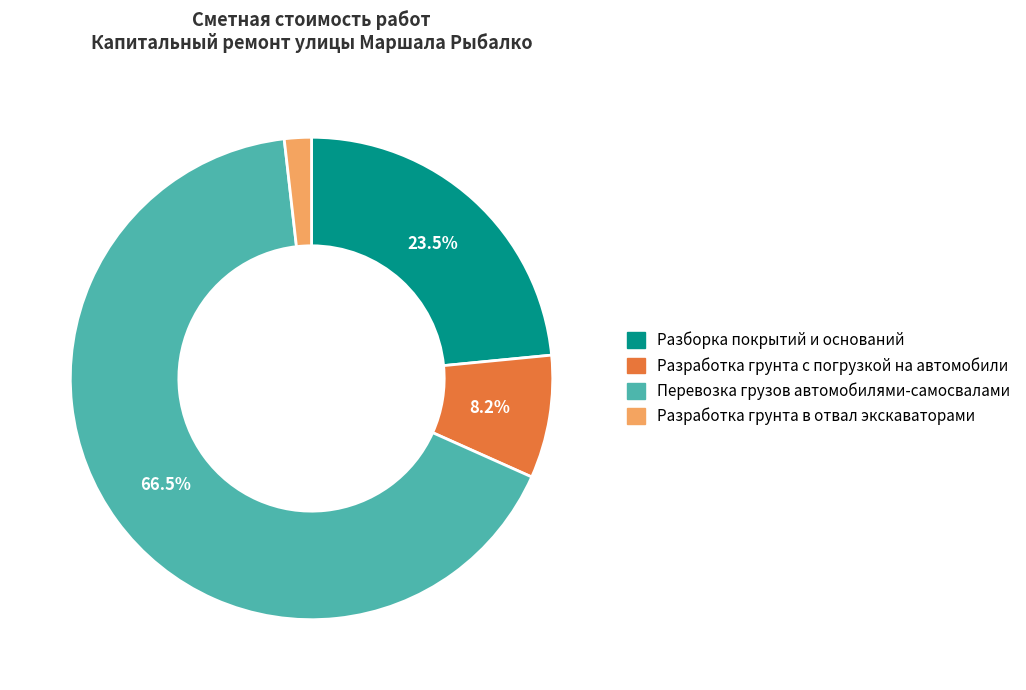

Does Разработка грунта с погрузкой на автомобили account for over 50% of the chart?

No